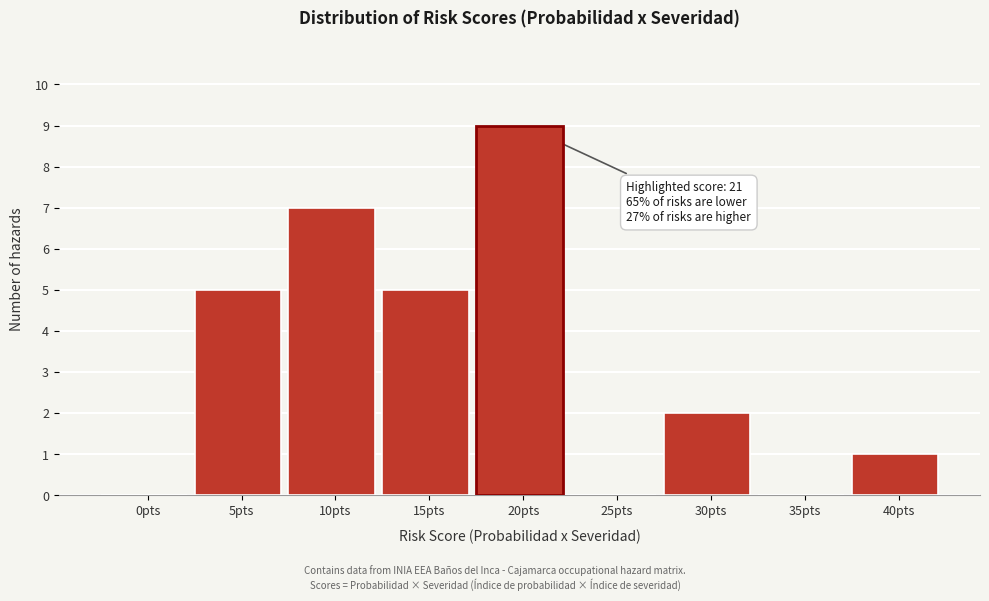

Reading left to right, transcribe all the data shown in this chart.

0pts=0	5pts=5	10pts=7	15pts=5	20pts=9	25pts=0	30pts=2	35pts=0	40pts=1